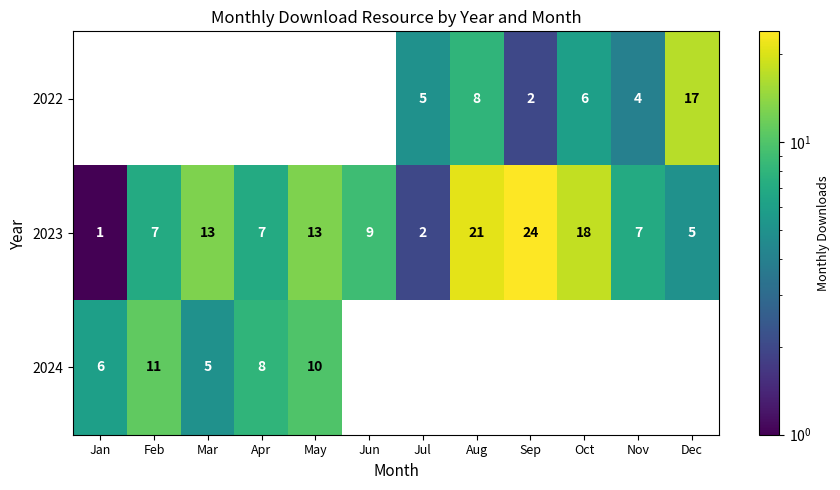

What is the sum of the 2022 values at Dec and Sep?

19